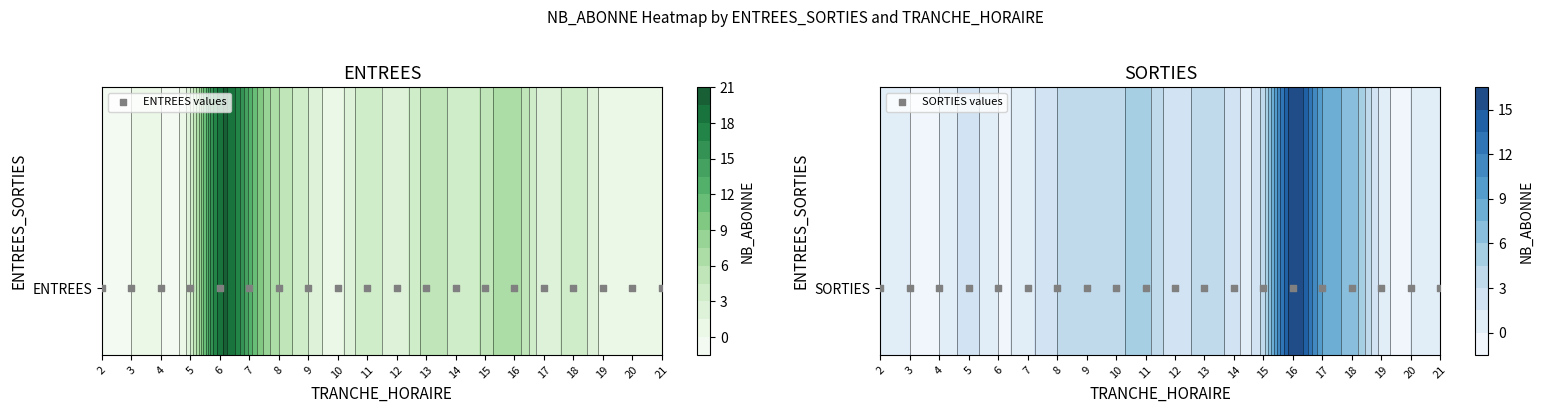

Reading left to right, list all the values displayed in this chart.

ENTREES: 0	0	0	3	19	13	6	3	1	4	2	5	4	5	7	2	4	1	1	0
SORTIES: 0	0	0	2	0	1	3	4	4	5	2	4	2	4	16	9	7	1	0	0